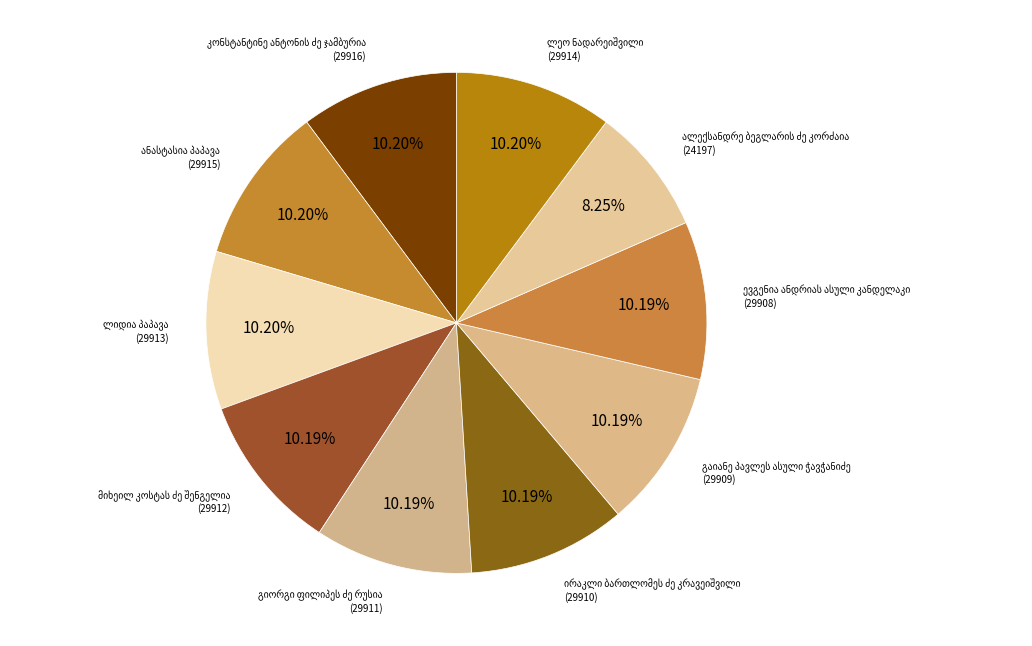

To the nearest percent, what percentage of the pie is გაიანე პავლეს ასული ჭავჭანიძე?

10%